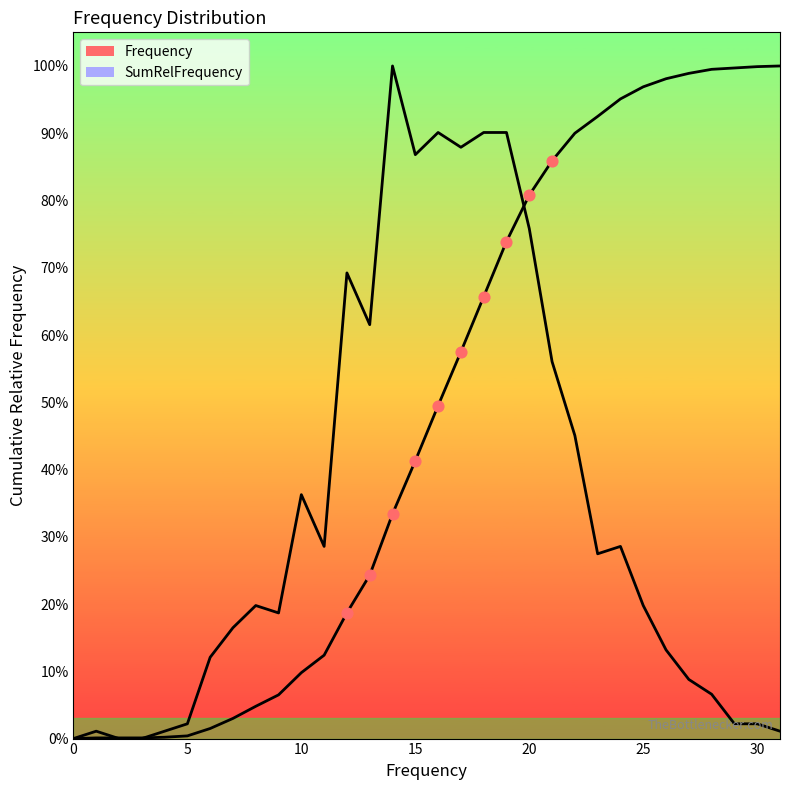

Which series reaches the minimum Y coordinate?

Frequency